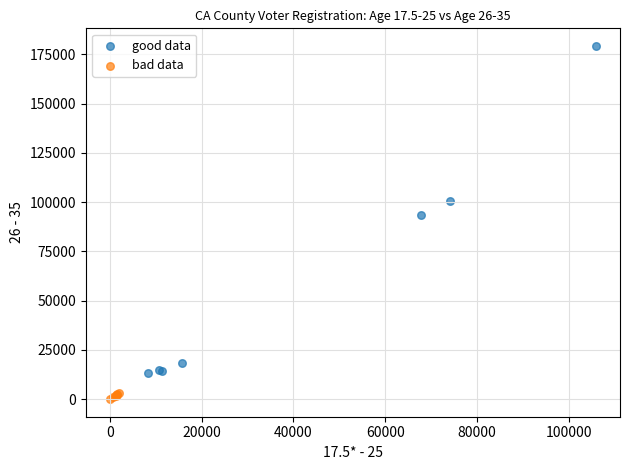

Which series reaches the maximum Y coordinate?

good data